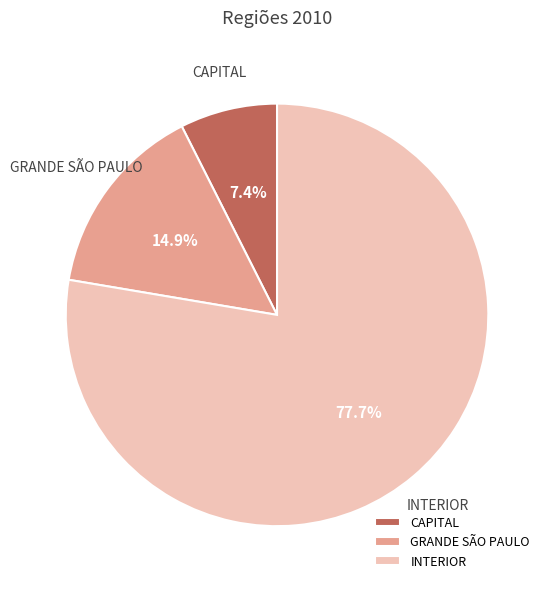

Is there any slice that represents more than half of the pie?

Yes